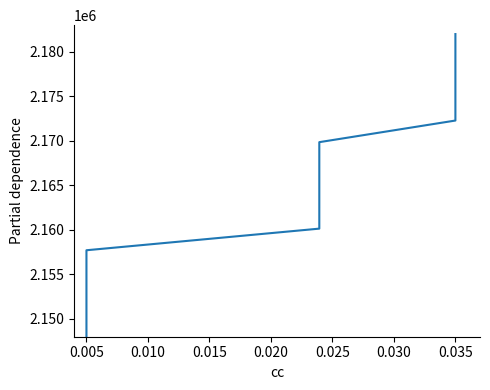

What is the minimum value shown in the chart?

2148000.0